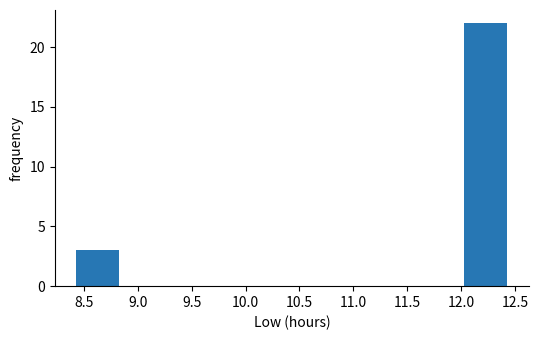

Reading left to right, list every bar in this chart as the range it spans on the x-axis followed by its height. Neither the bar edges nor the heights are printed on the chart, so give them approximately, as read against the axes.

8.43 to 8.83: 3
8.83 to 9.23: 0
9.23 to 9.63: 0
9.63 to 10.03: 0
10.03 to 10.43: 0
10.43 to 10.83: 0
10.83 to 11.23: 0
11.23 to 11.63: 0
11.63 to 12.03: 0
12.03 to 12.43: 22